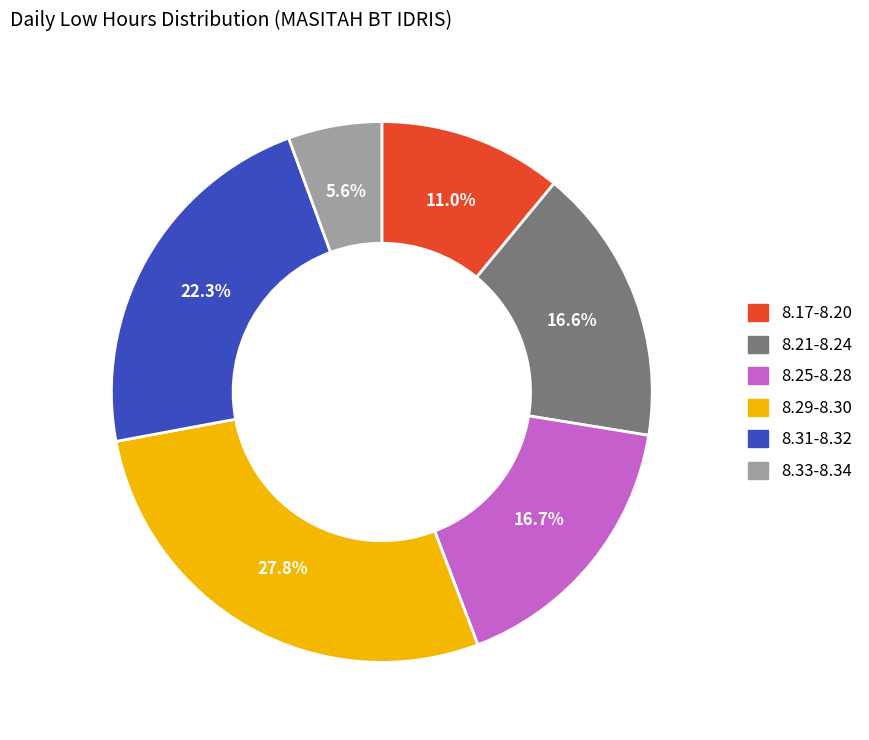

Does any single category account for the majority?

No